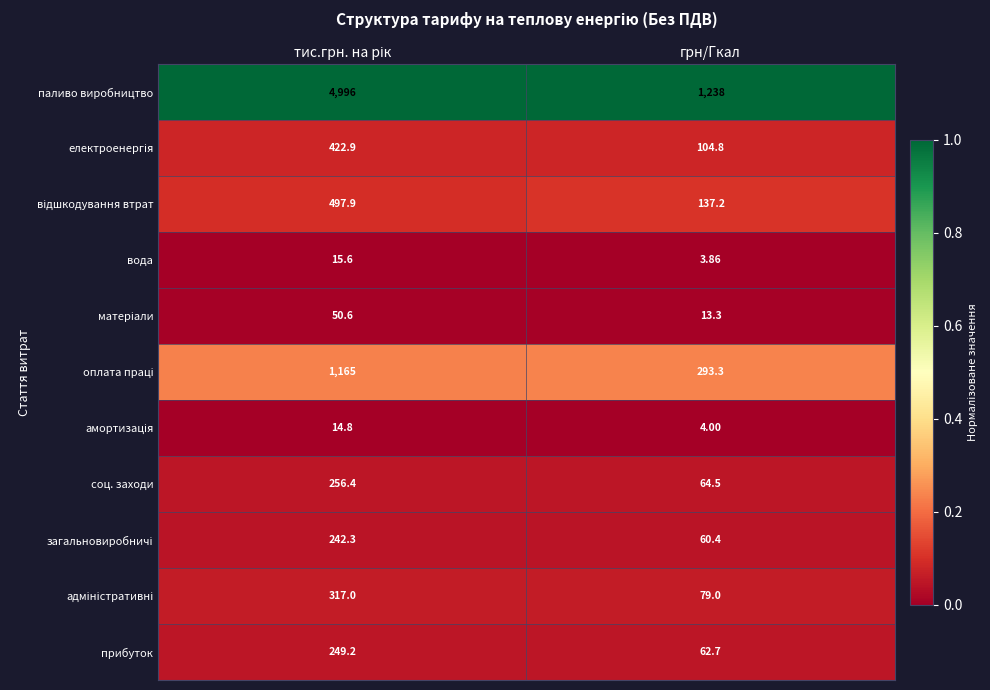

Which series has the largest total across all categories?

паливо виробництво